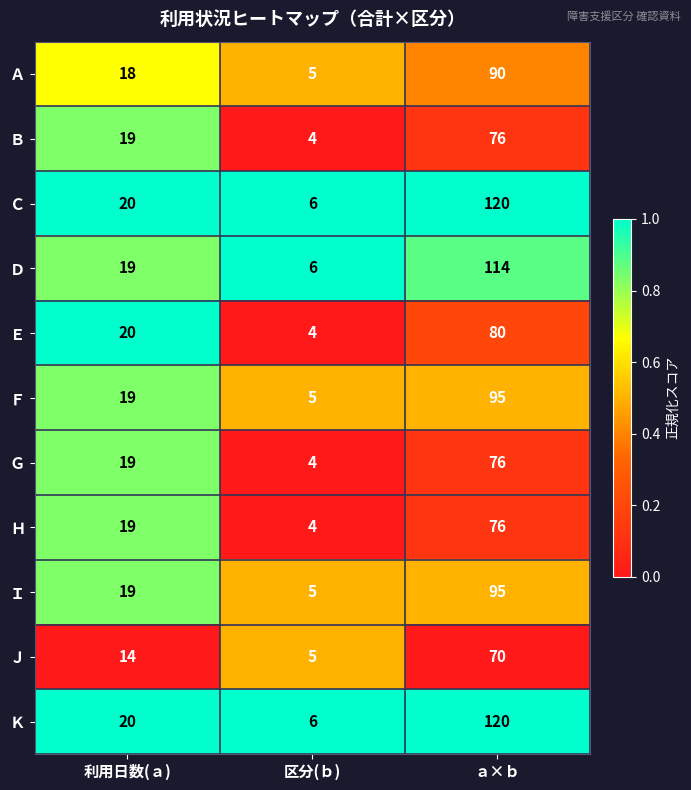

List the labels in order of Ｂ value, smallest first.

区分(ｂ), 利用日数(ａ), ａ×ｂ